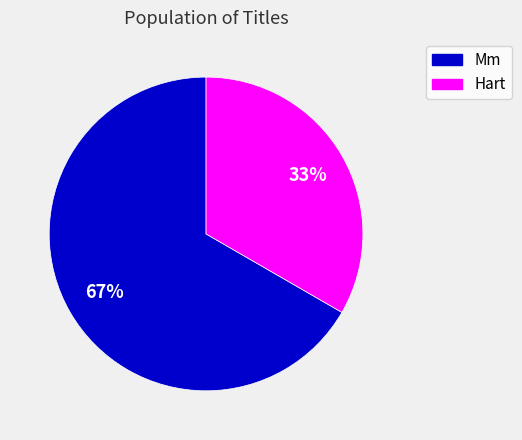

What percentage is the Hart slice, to the nearest percent?

33%